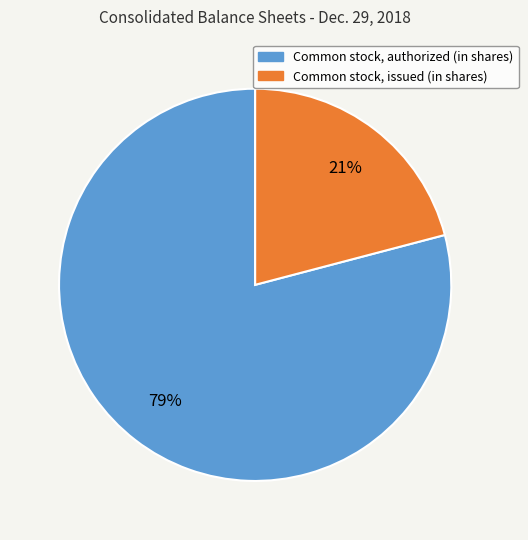

What is the smallest slice in the pie chart?

Common stock, issued (in shares)